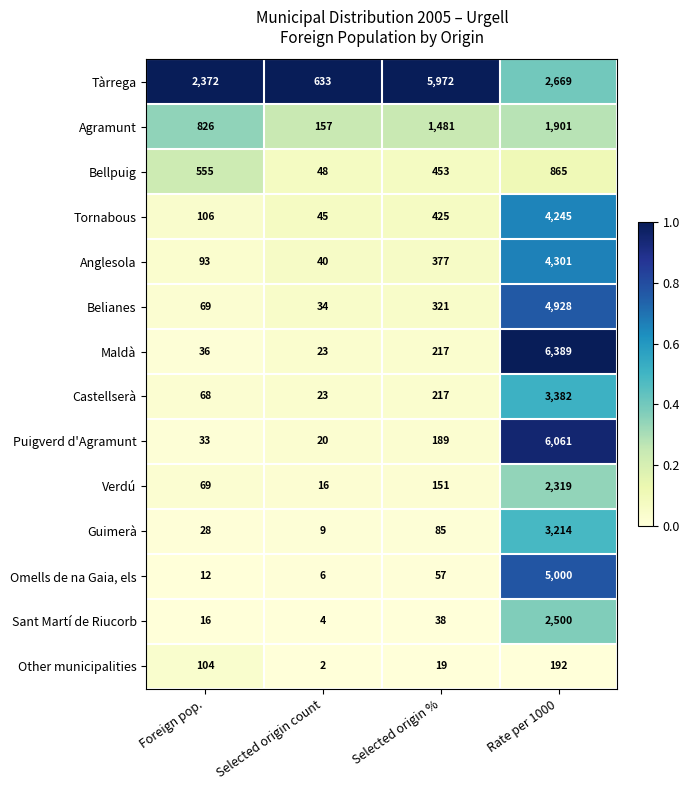

What is the difference between the maximum and minimum values in the Belianes series?

4894